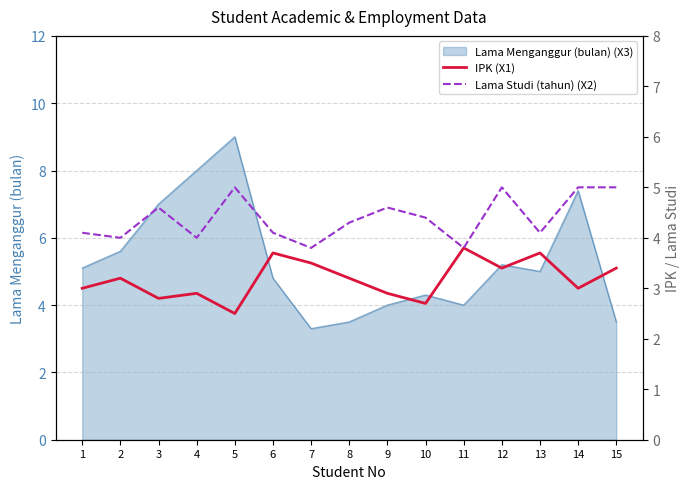

True or false: Lama Studi (tahun) (X2) has more than 1 interior local peaks.

True